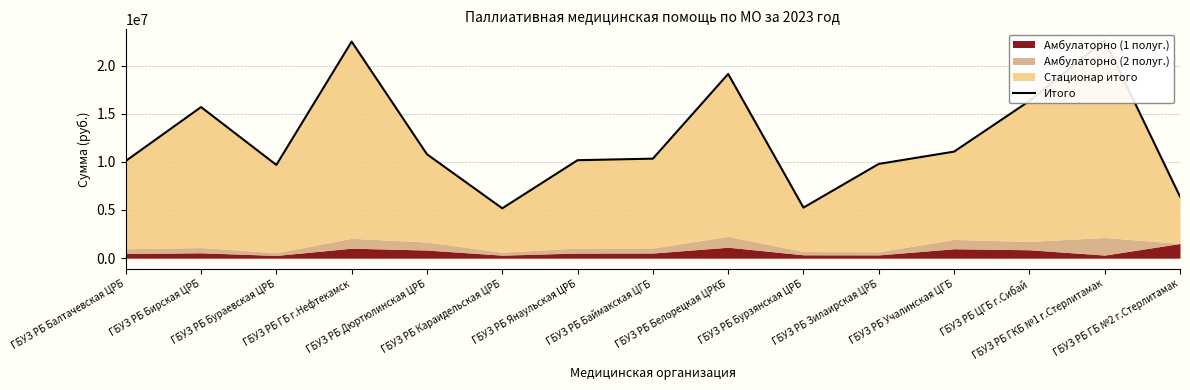

What is the change in value from ГБУЗ РБ Балтачевская ЦРБ to ГБУЗ РБ Бирская ЦРБ?

+5602805.1